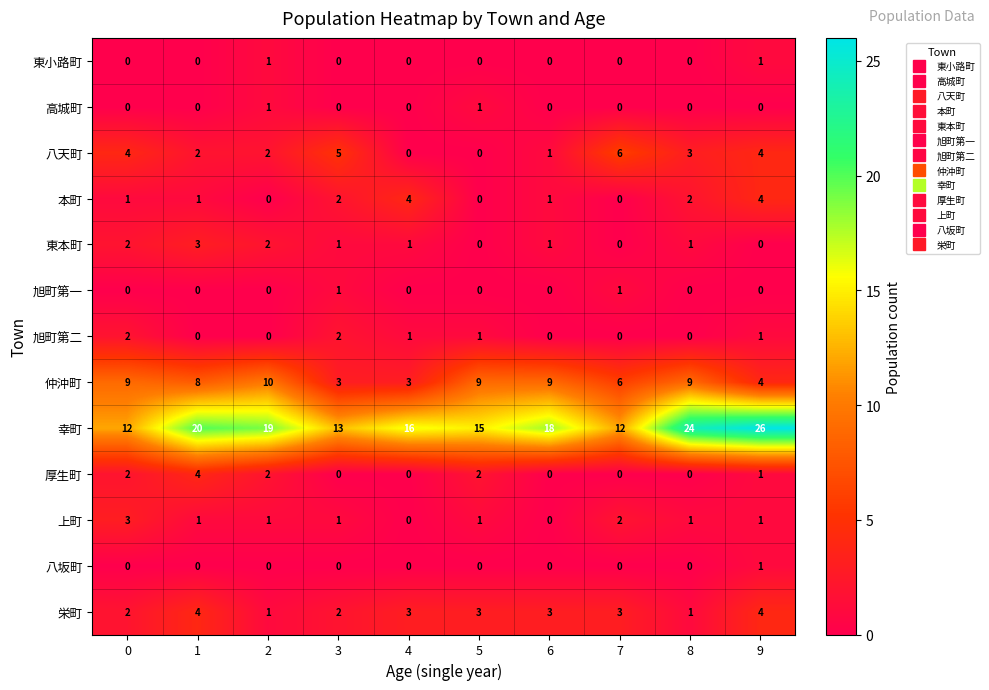

At which label does 八坂町 reach its peak?

9